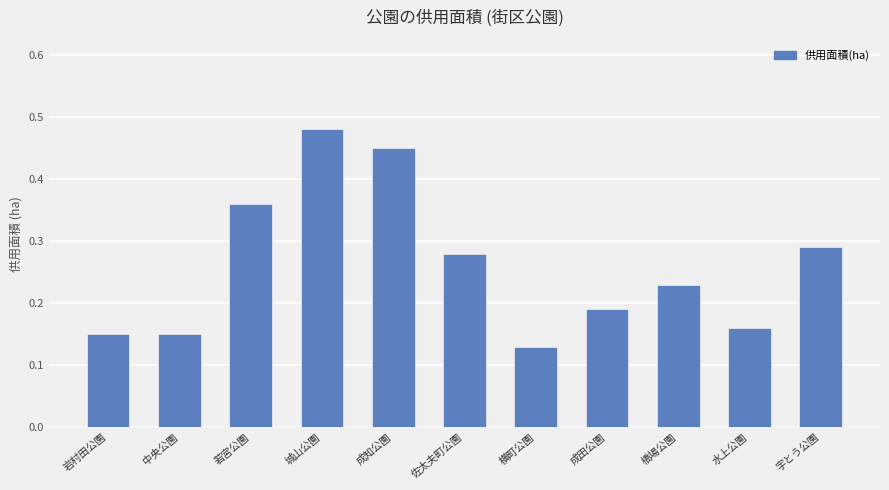

What is the sum of all values?

2.9